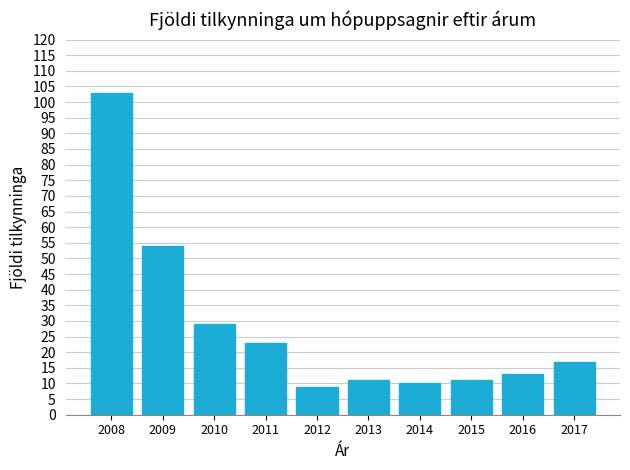

Reading left to right, transcribe all the data shown in this chart.

103	54	29	23	9	11	10	11	13	17